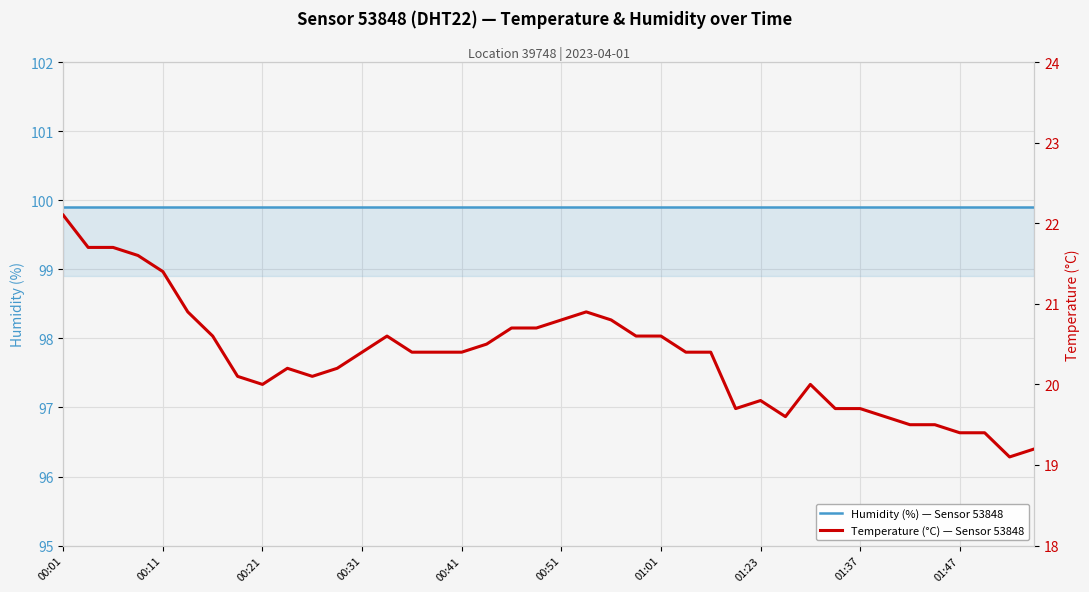

Which has a higher value, 13 or 24?

13